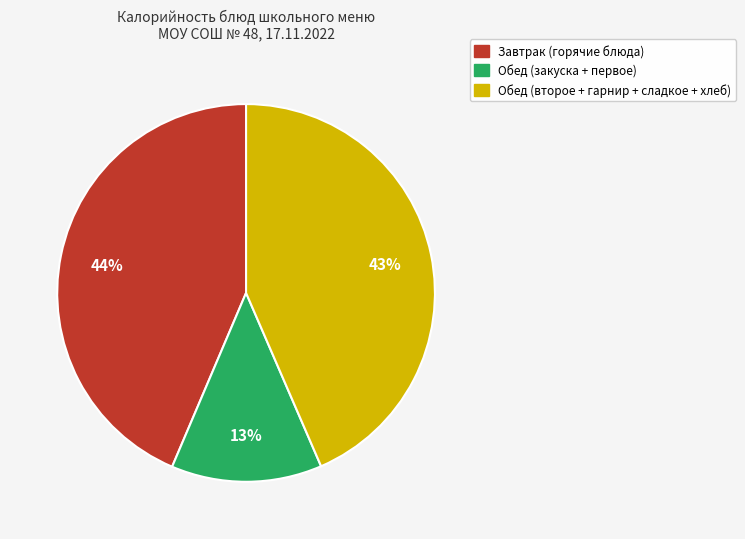

Is there a majority slice in this chart?

No